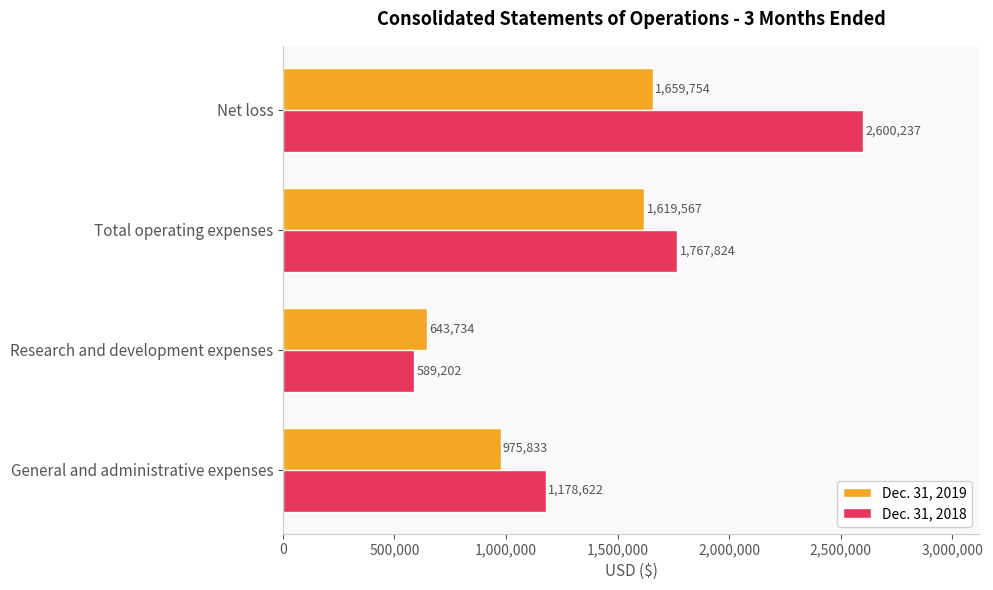

List the series in order of their overall mean, highest first.

Dec. 31, 2018, Dec. 31, 2019